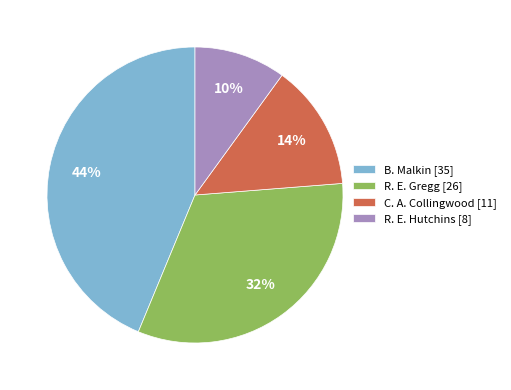

Which category has the biggest portion of the pie?

B. Malkin [35]